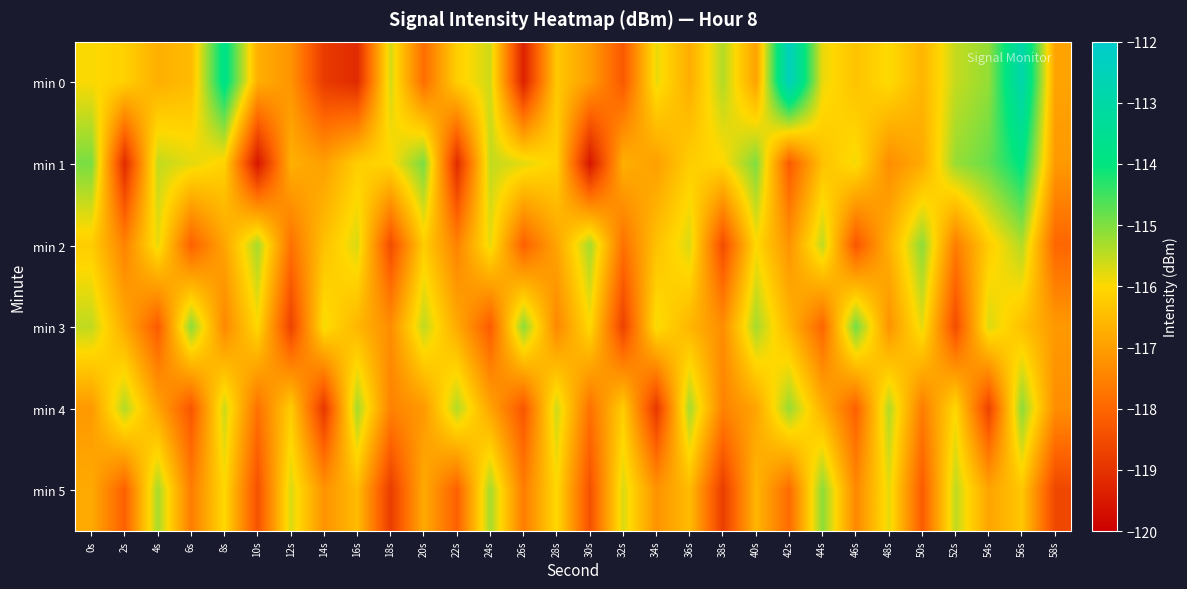

At 24s, list the series in order from largest to smallest.

min 5, min 1, min 0, min 2, min 4, min 3